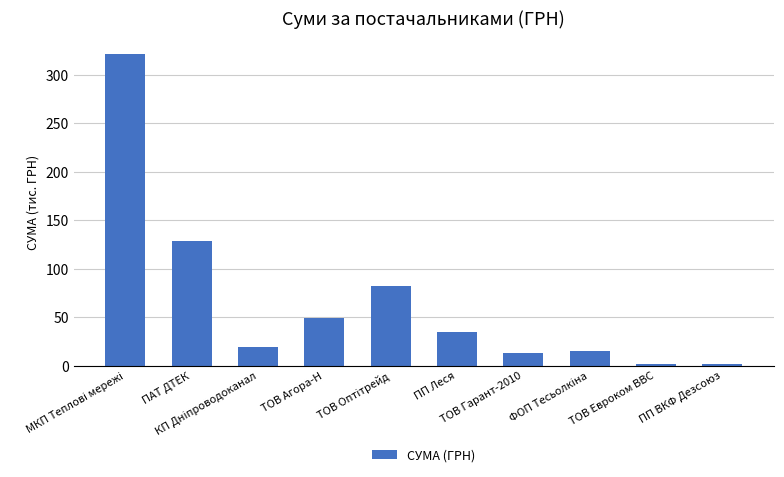

What is the label of the 9th bar from the right?

ПАТ ДТЕК